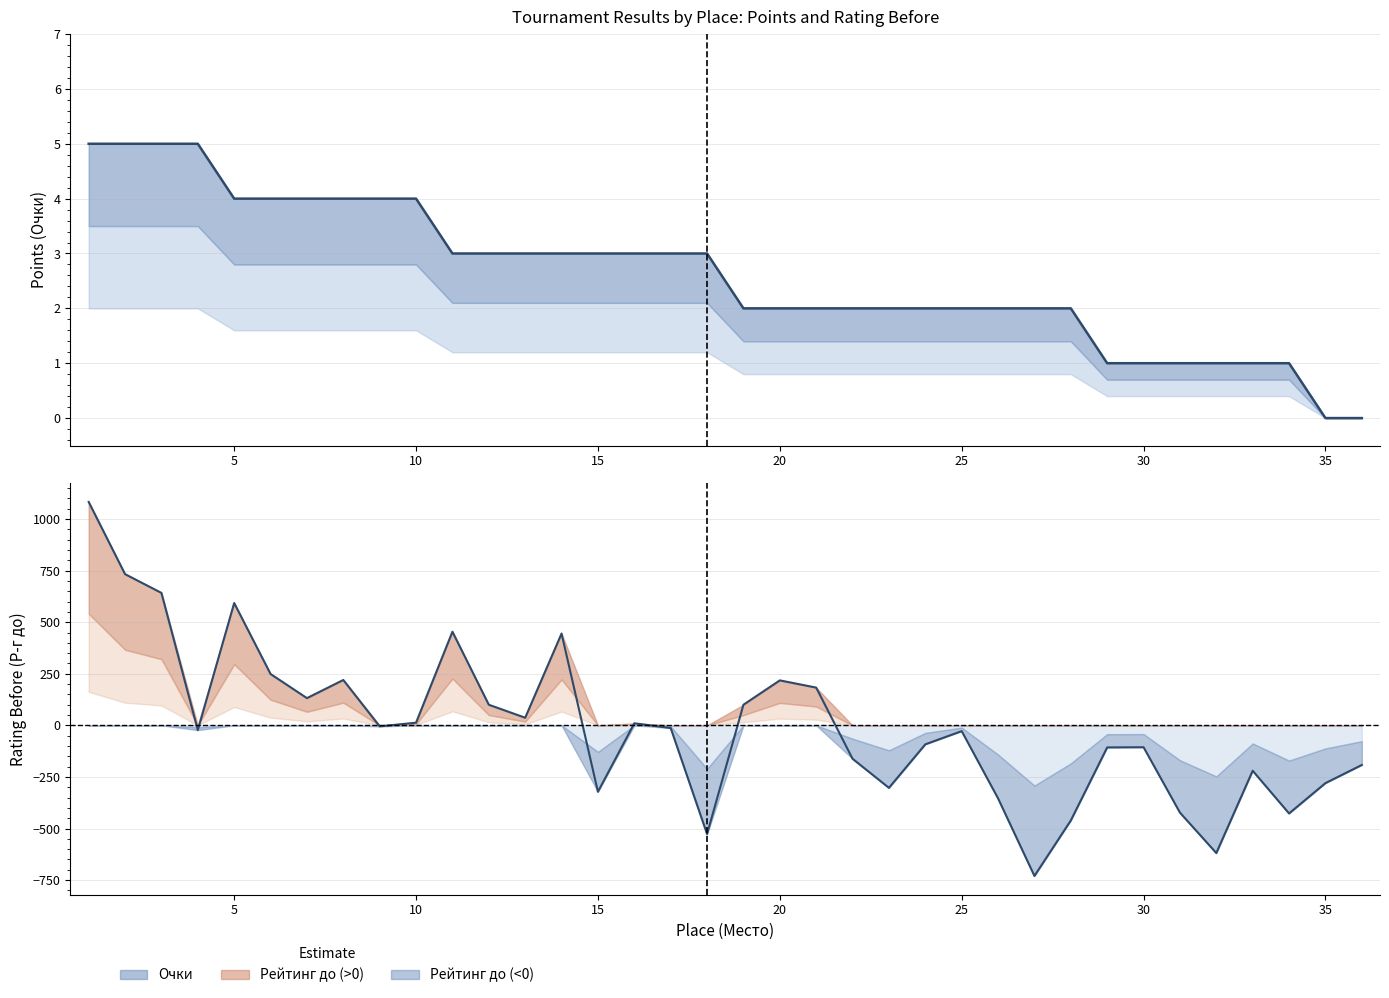

Where is Очки nearest to the value 2?

19